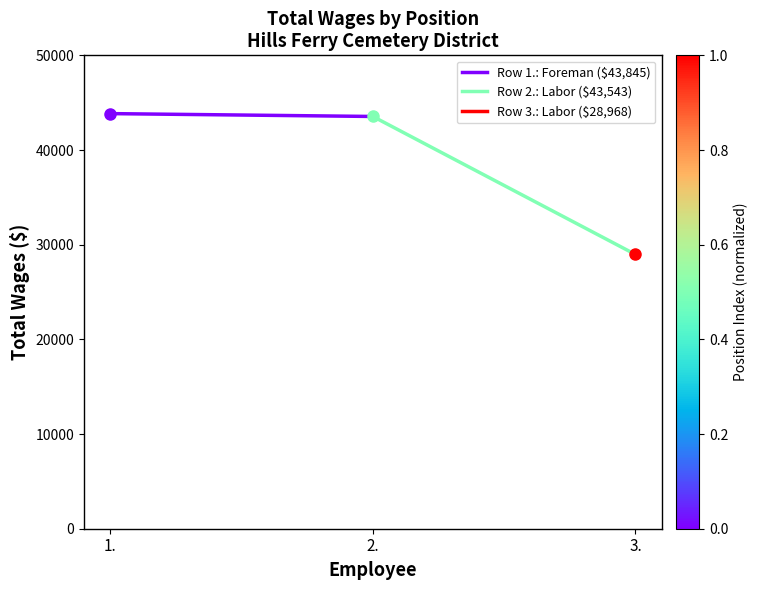

Rank the categories by value from highest to lowest.

1., 2.